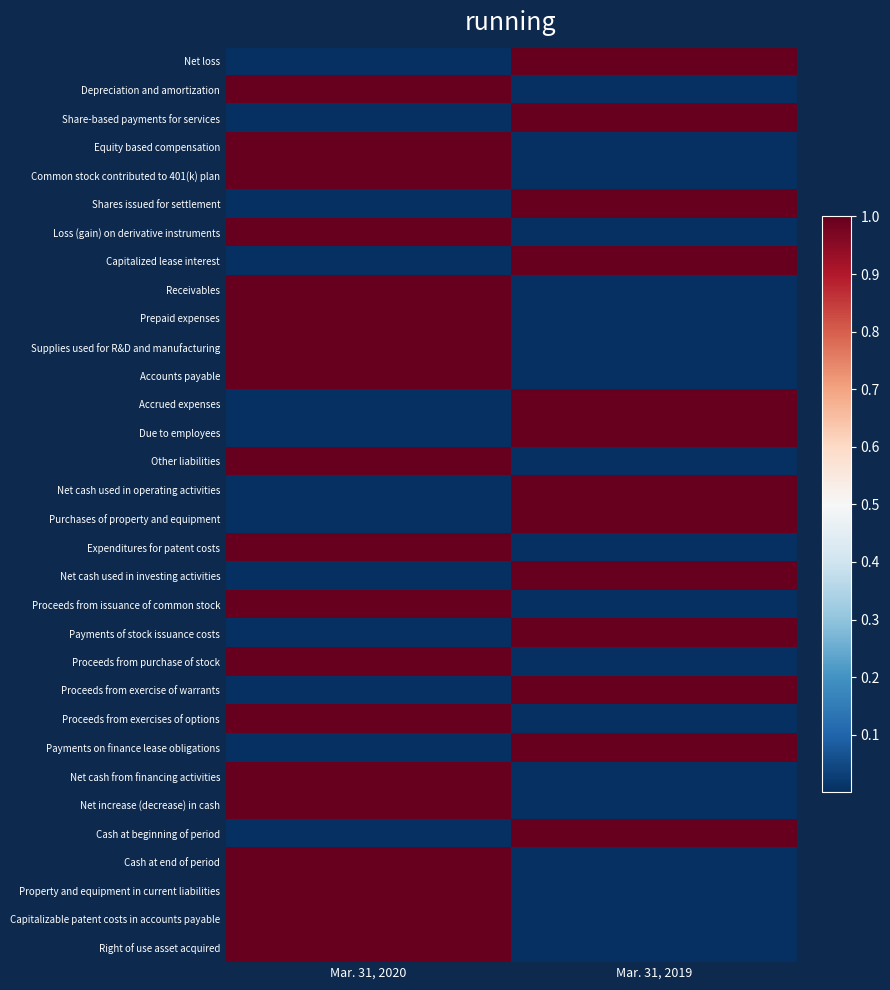

How many categories are shown in the chart?

2